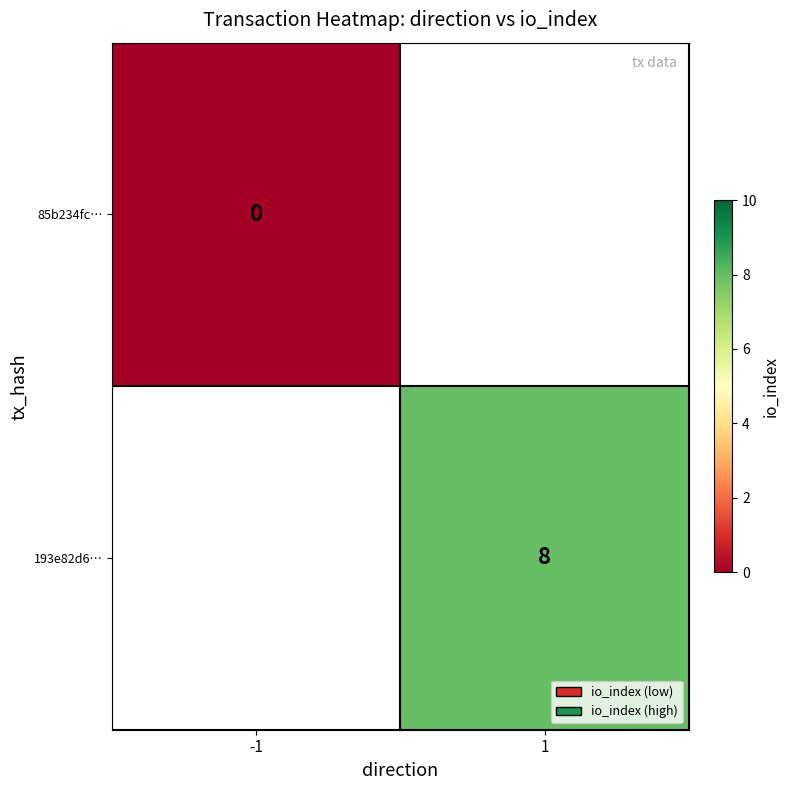

The value of 193e82d6… at 1 is 8. True or false?

True